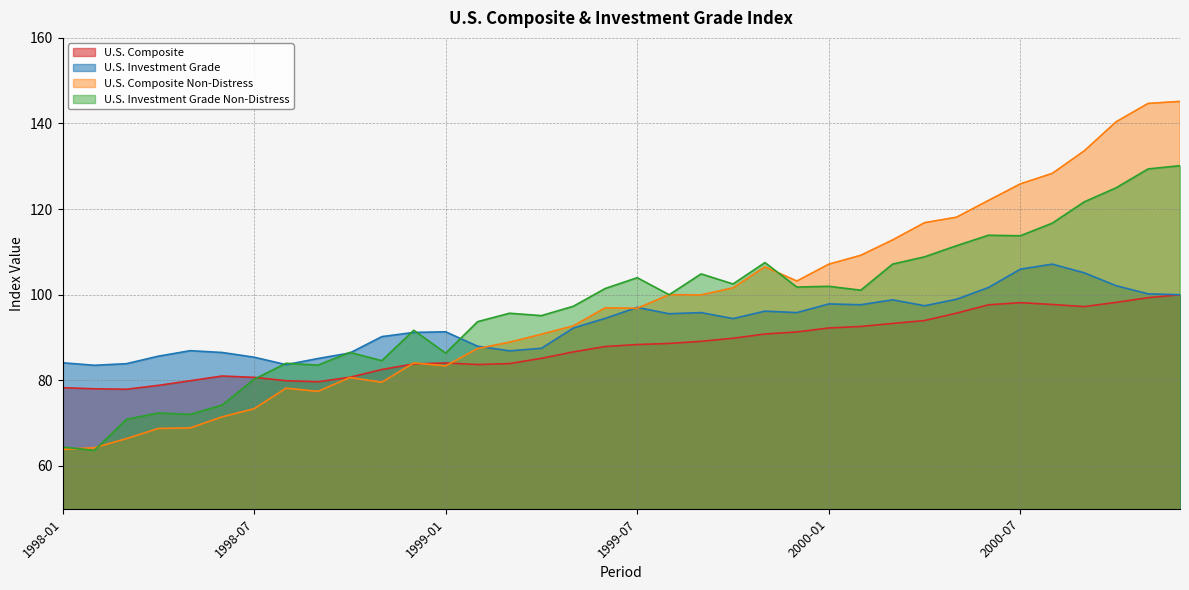

What is the sum of the U.S. Composite Non-Distress values at 1999-09 and 1998-08?

178.1